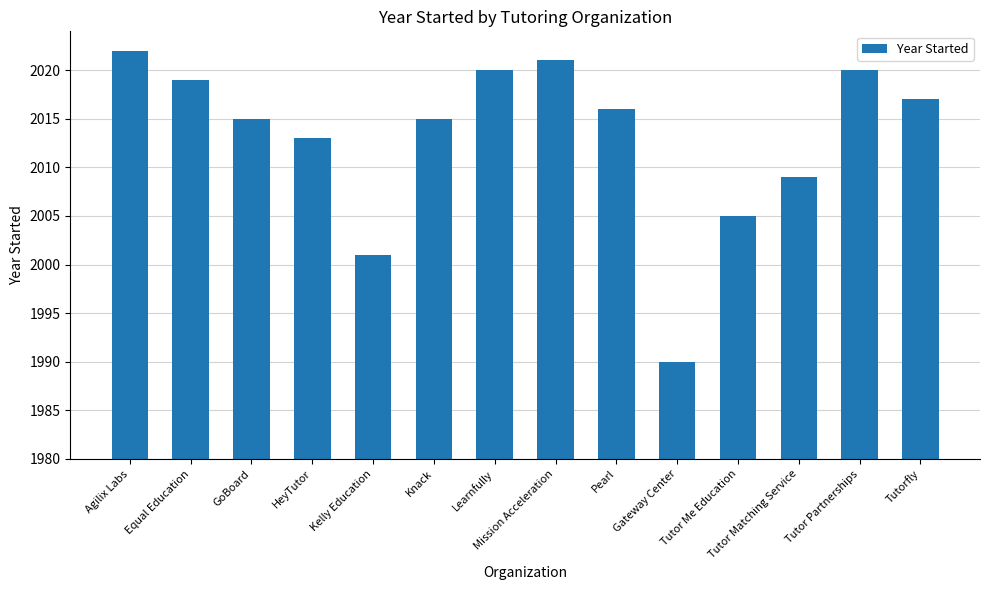

How many bars are there in total?

14